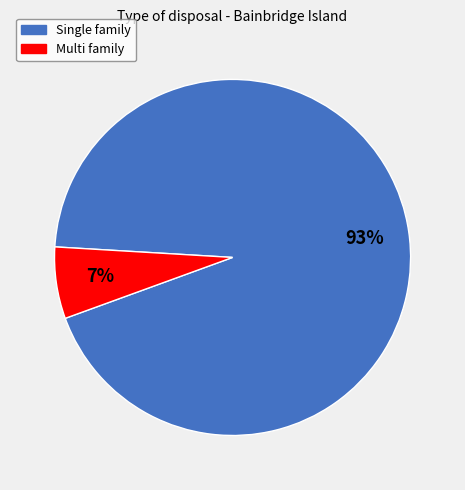

Is Single family the majority of the pie?

Yes